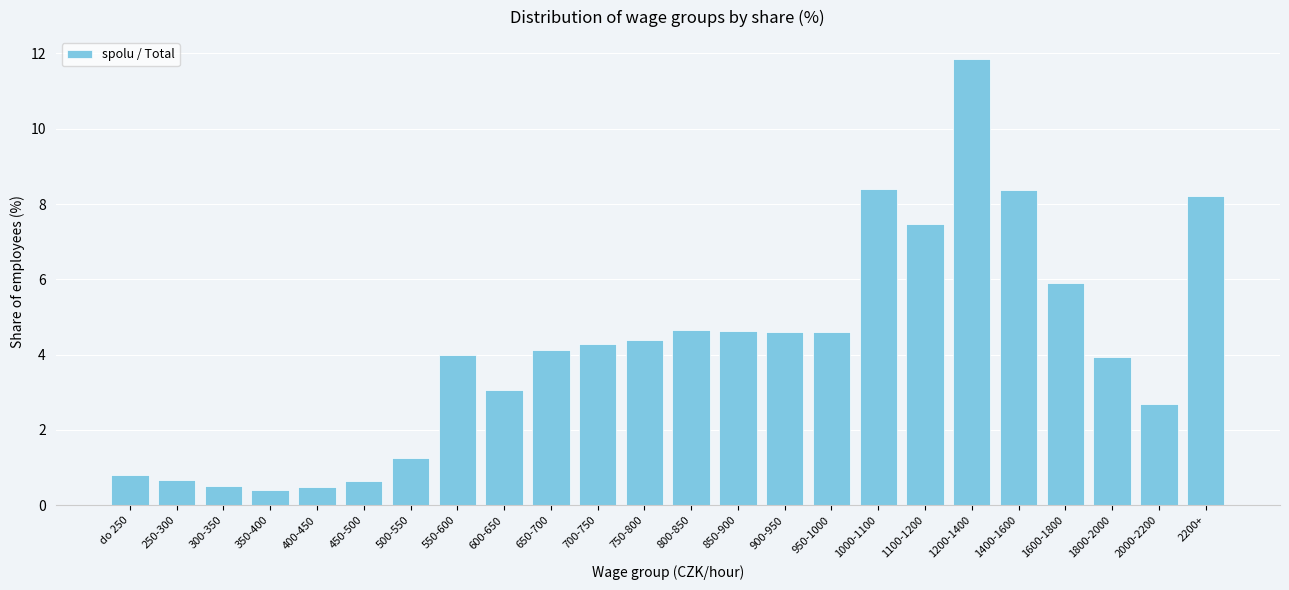

True or false: the data shows 2.7 at 2000-2200.

True